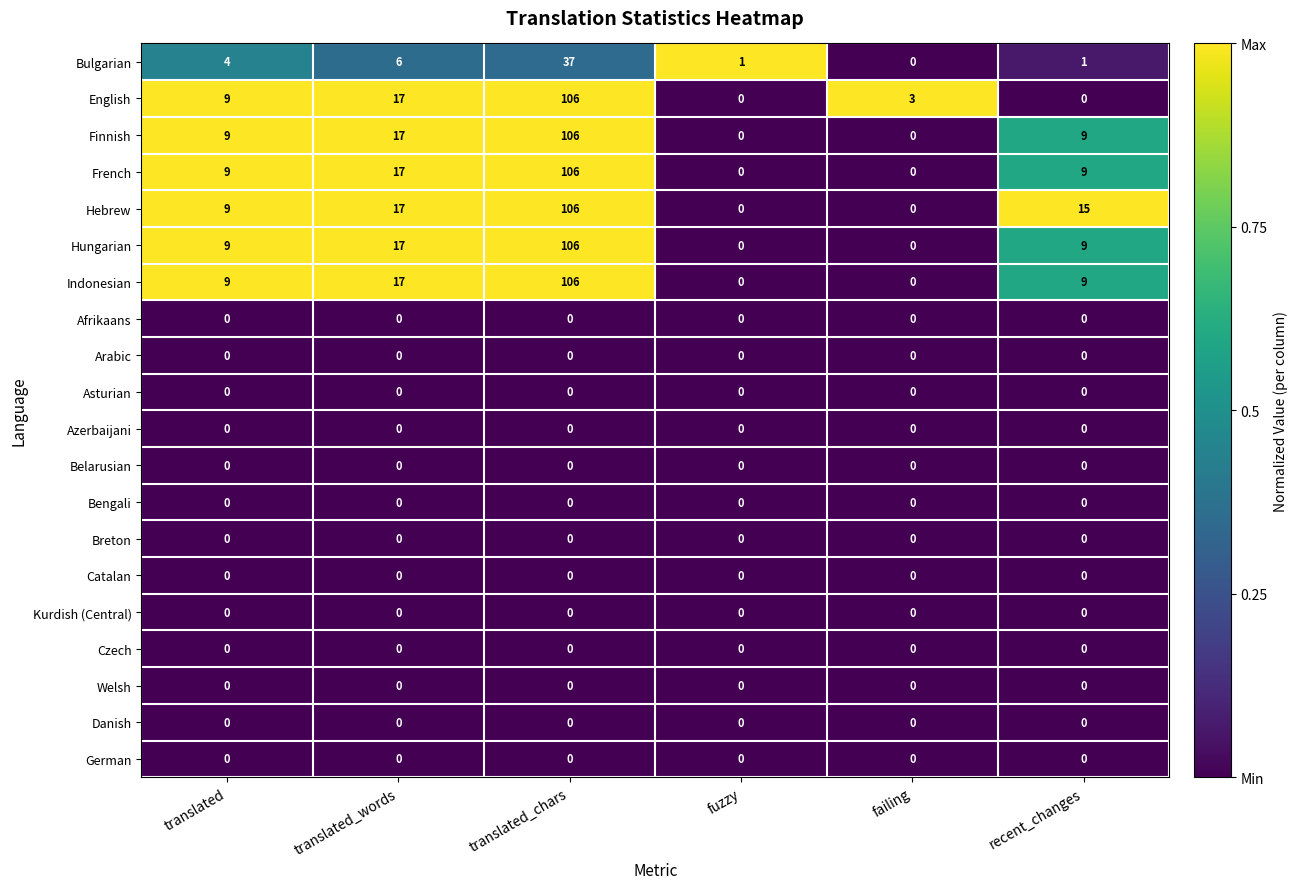

True or false: Kurdish (Central) has a value of 0 at translated_chars.

True